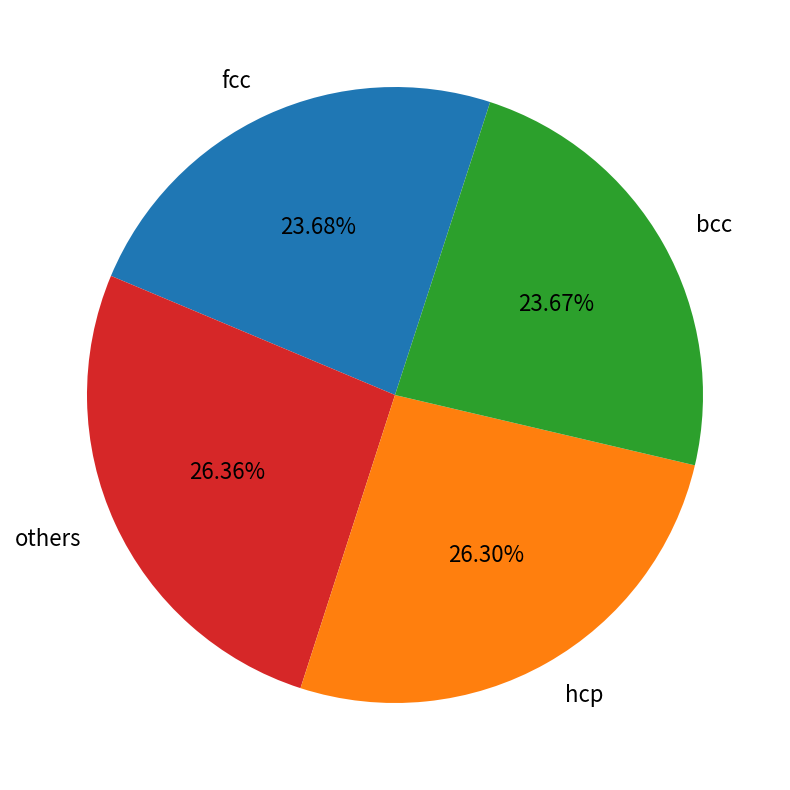

Which has a higher value, hcp or fcc?

hcp